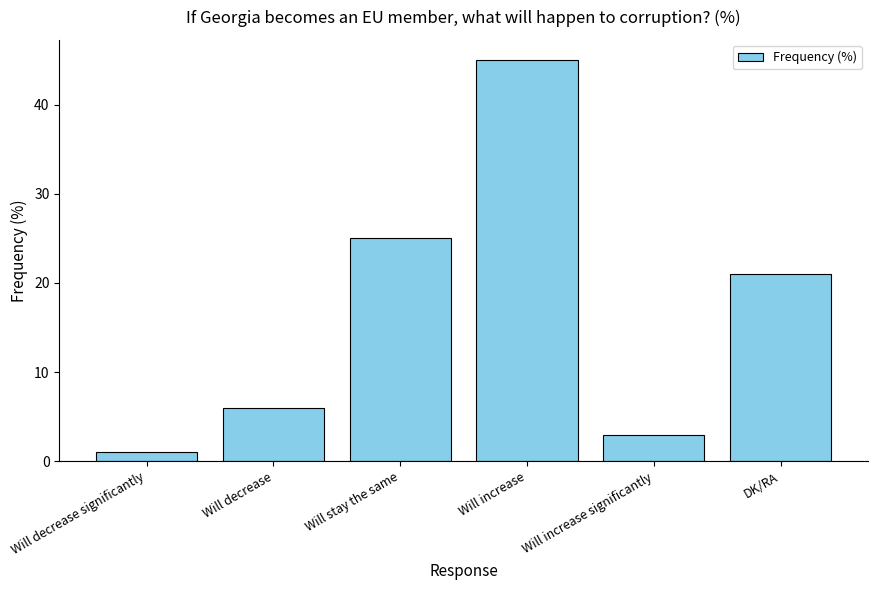

Rank the categories by value from highest to lowest.

Will increase, Will stay the same, DK/RA, Will decrease, Will increase significantly, Will decrease significantly